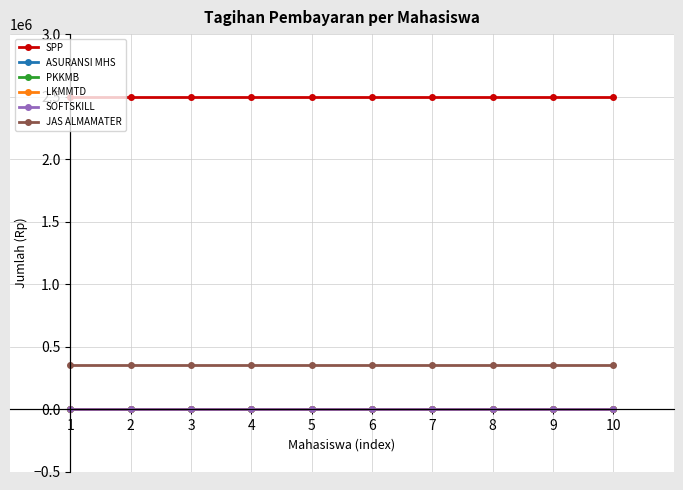

The value of SPP at 6 is 2500000. True or false?

True